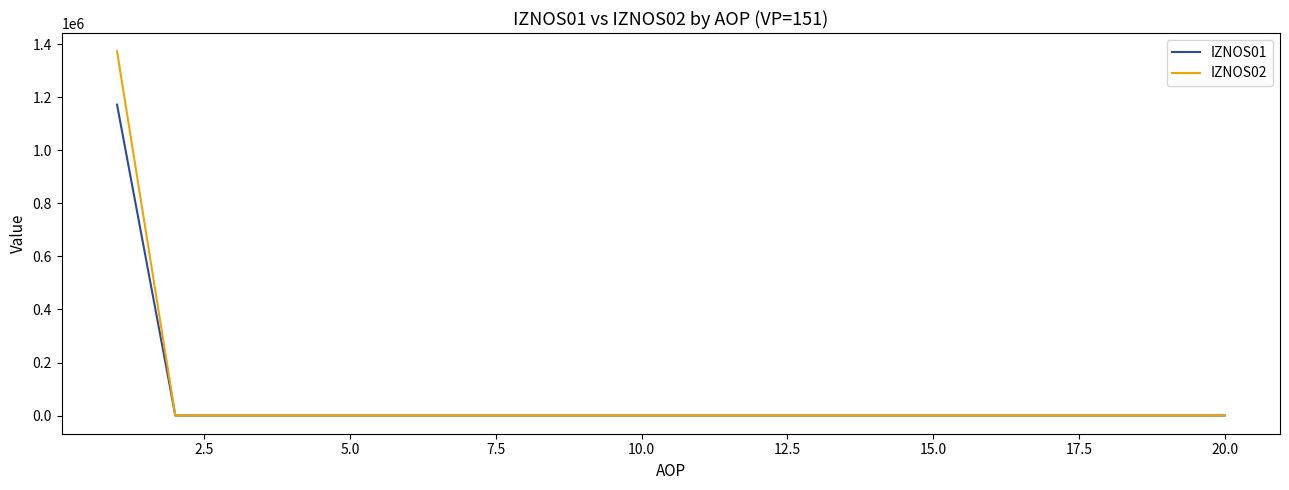

Which series has the widest spread of values?

IZNOS02